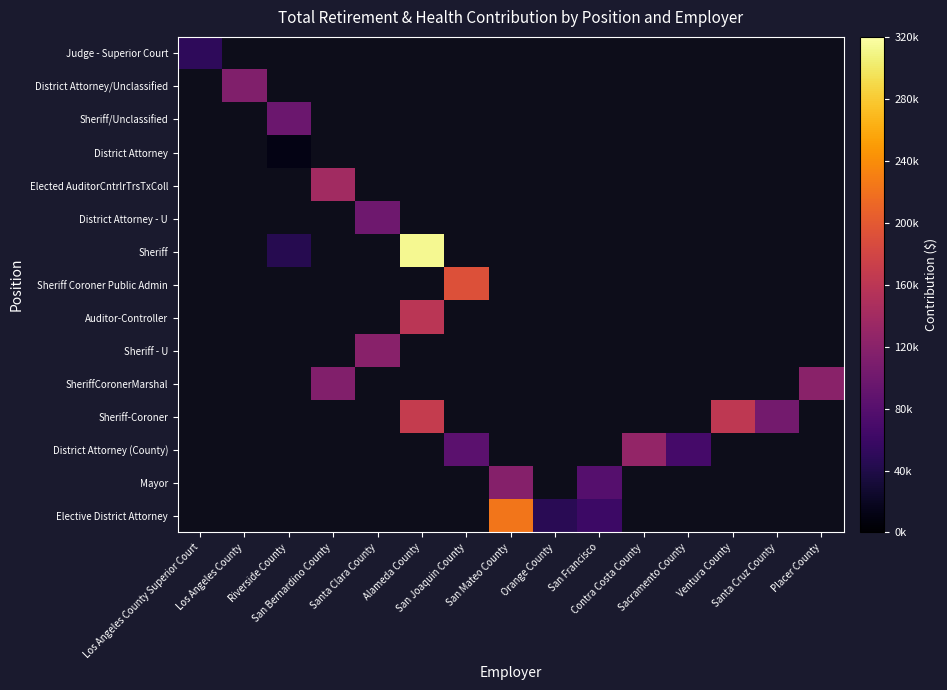

Which has a higher value, Riverside County or Los Angeles County?

Los Angeles County